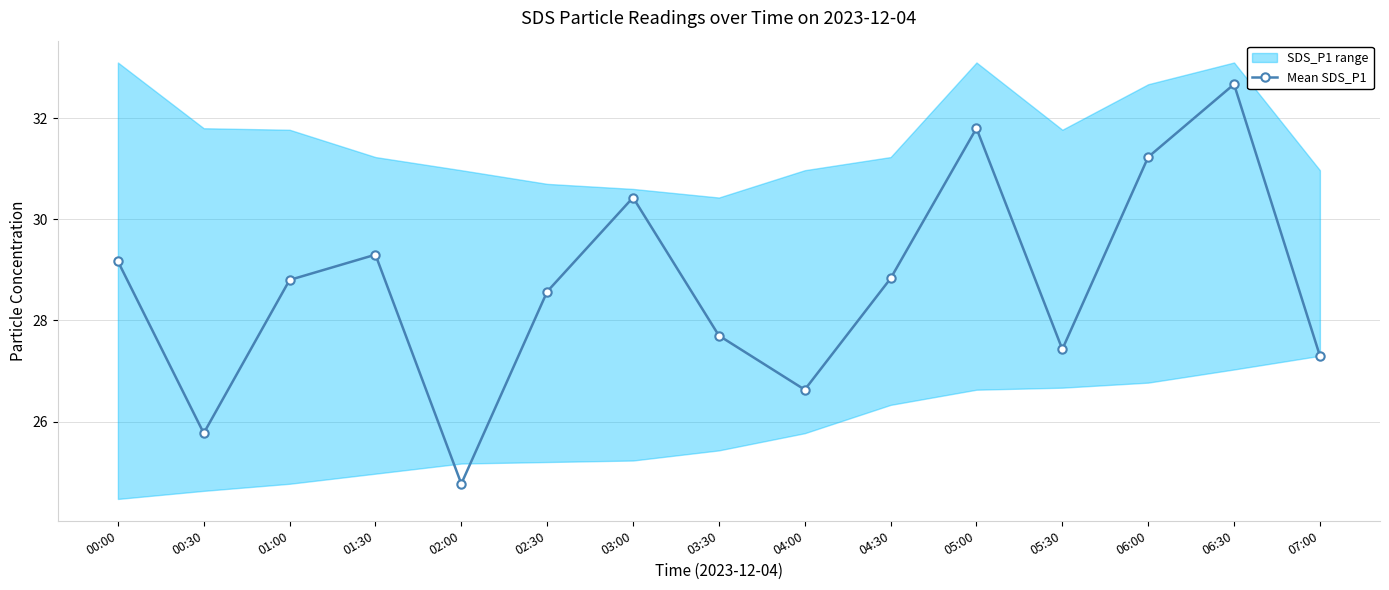

List the labels in order of value, smallest first.

02:00, 00:30, 04:00, 07:00, 05:30, 03:30, 02:30, 01:00, 04:30, 00:00, 01:30, 03:00, 06:00, 05:00, 06:30